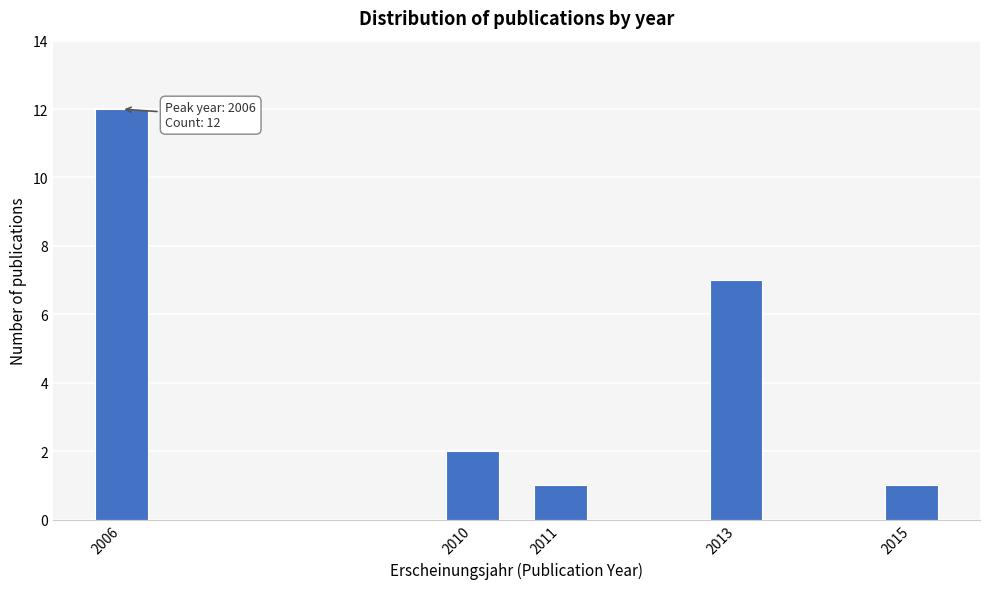

Reading left to right, list all the values displayed in this chart.

12	2	1	7	1